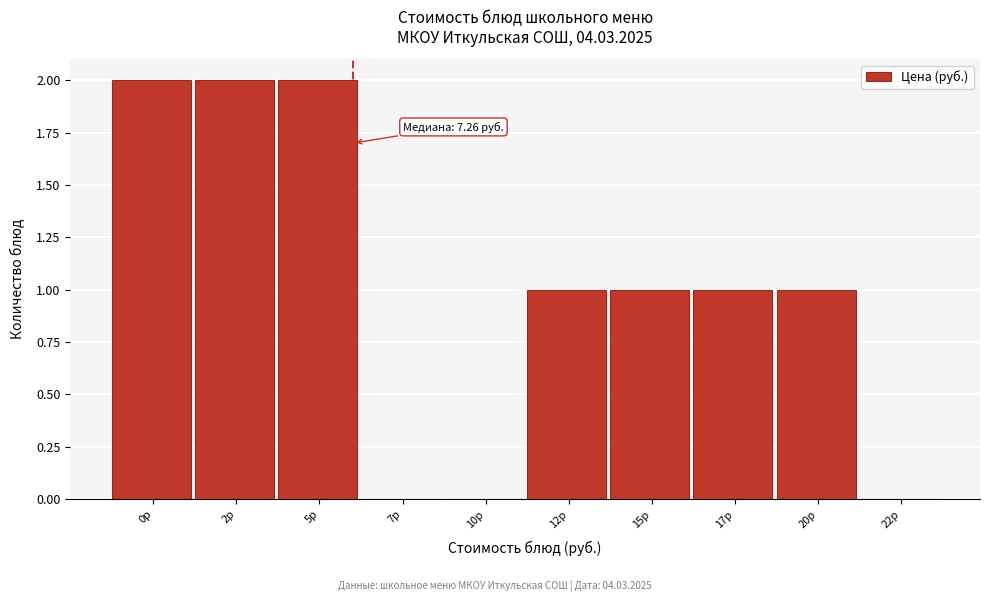

Reading left to right, transcribe all the data shown in this chart.

0р=2	2р=2	5р=2	7р=0	10р=0	12р=1	15р=1	17р=1	20р=1	22р=0